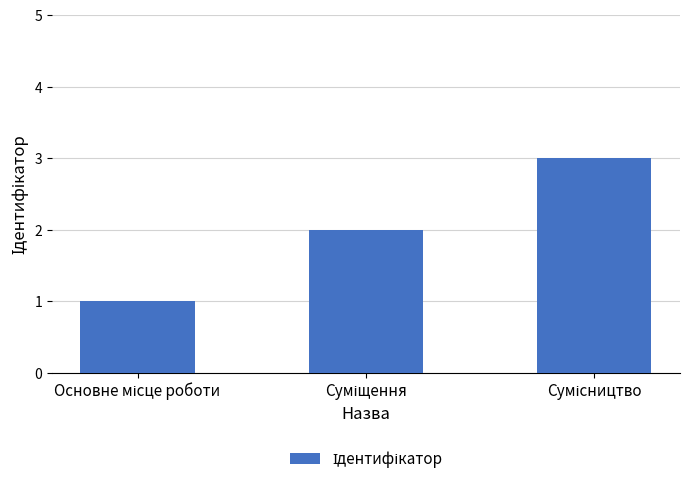

What is the sum of all values?

6